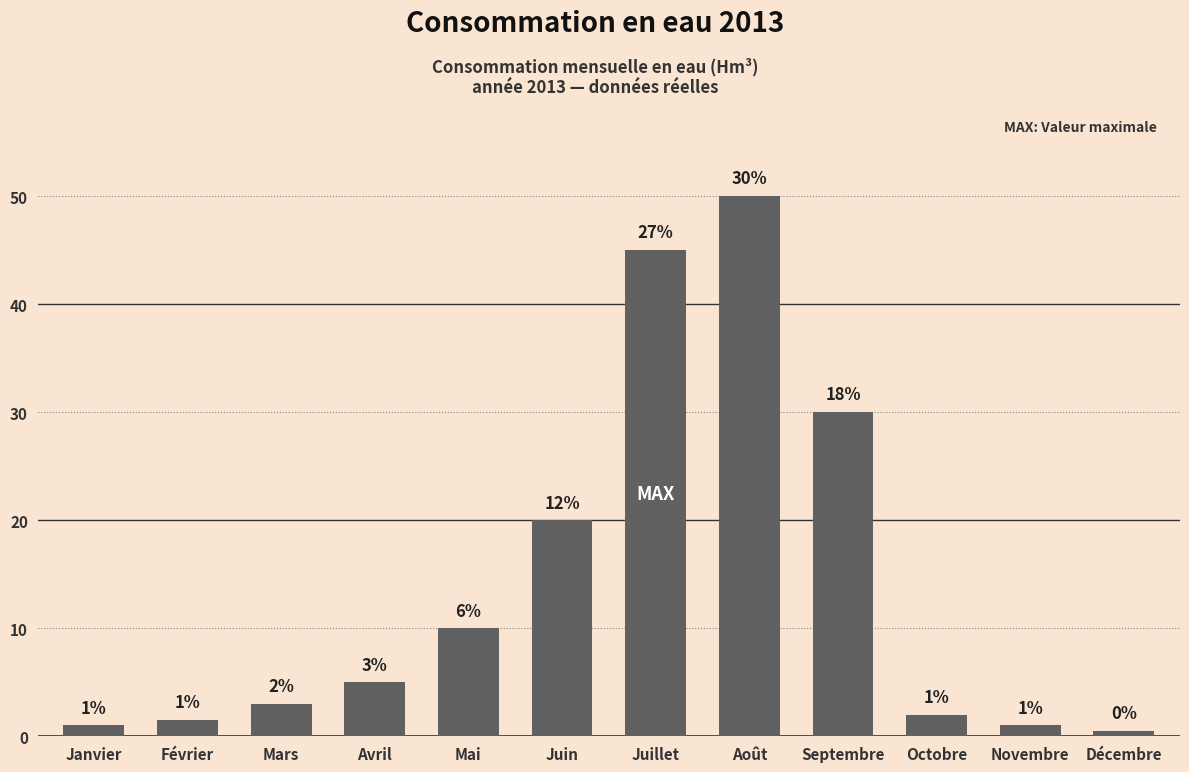

Count the number of categories in the chart.

12